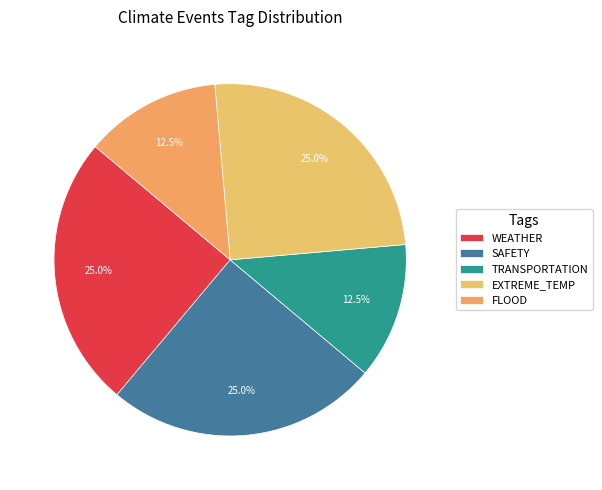

To the nearest percent, what is the average slice percentage?

20%